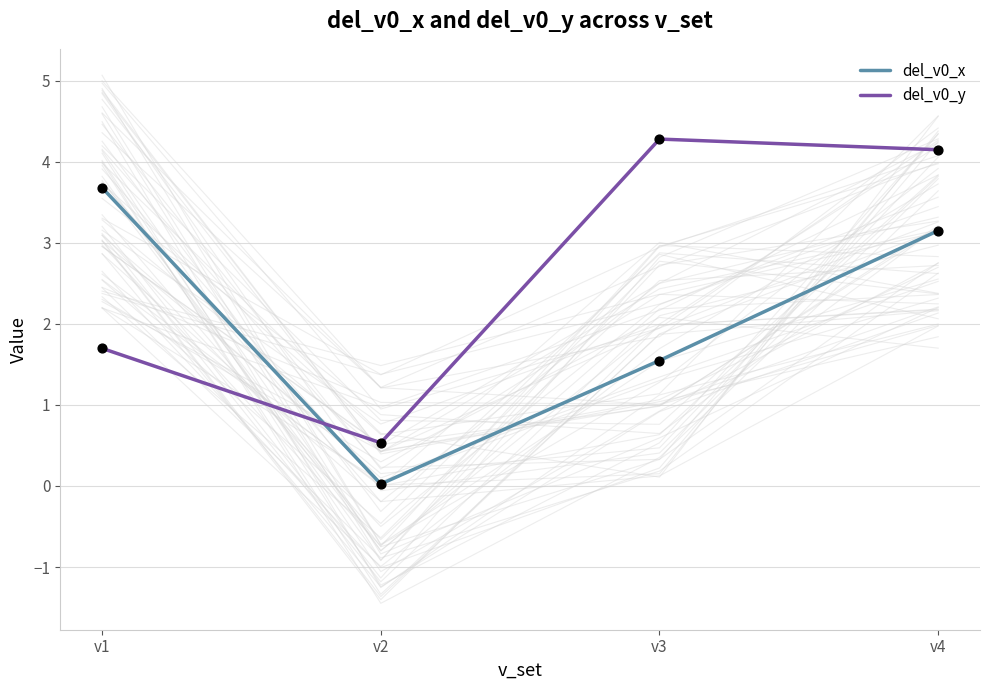

Which series reaches the minimum Y coordinate?

del_v0_x